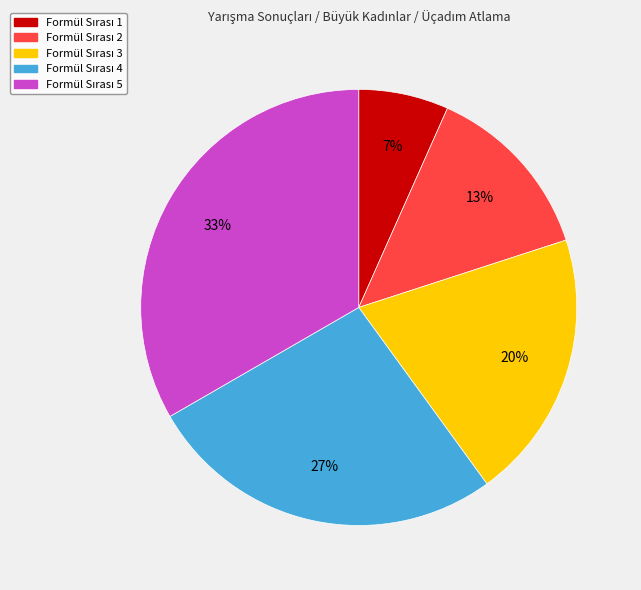

Count the number of slices in the pie.

5